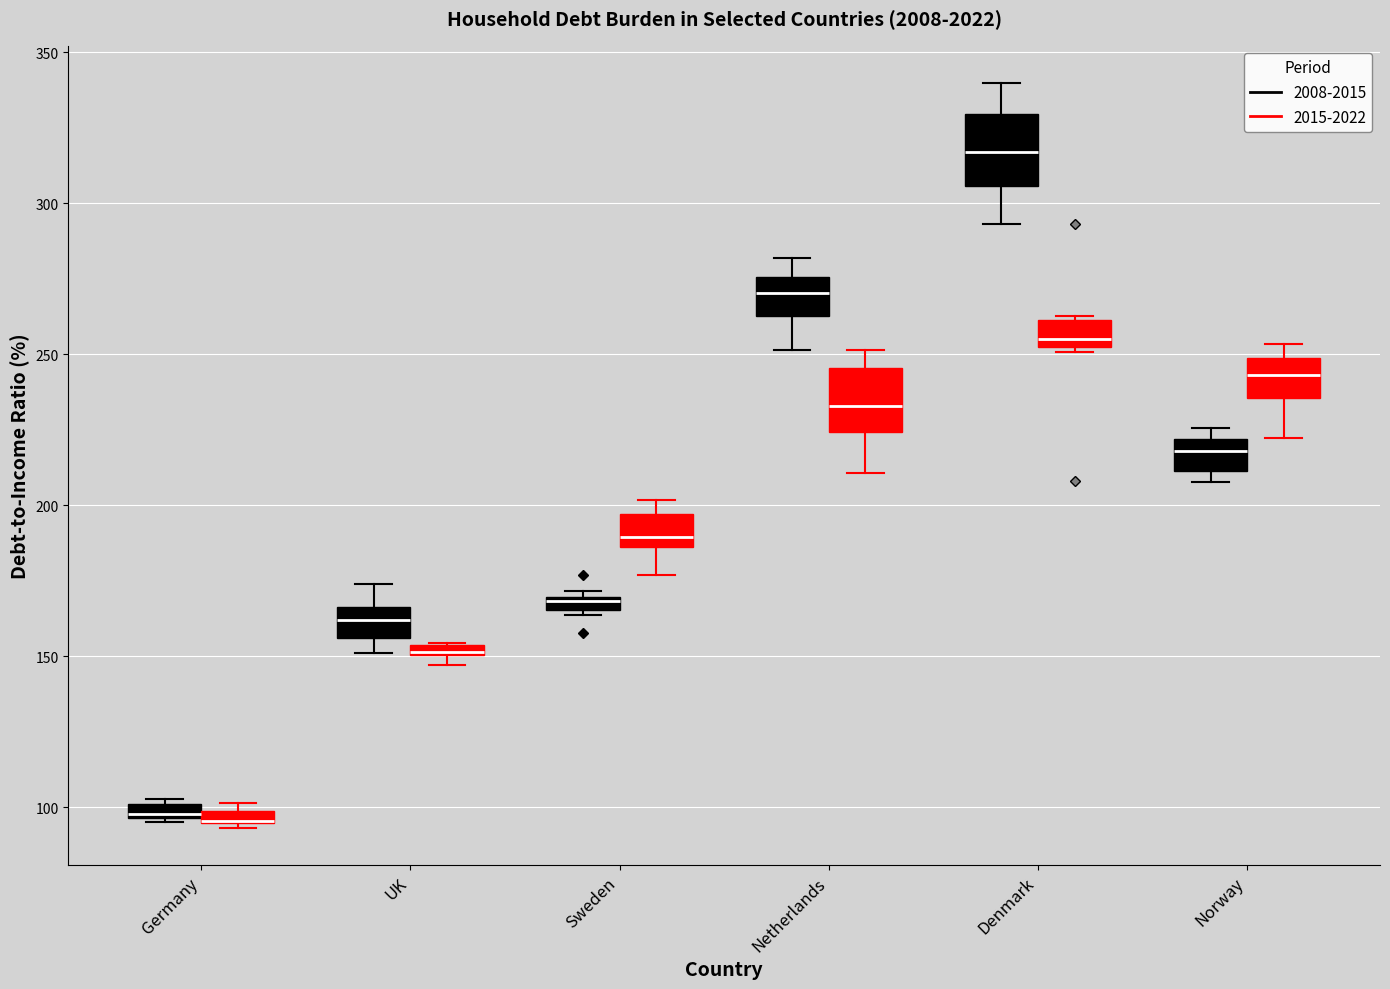

Where does the median line of the box for Netherlands (2008-2015) sit on the y-axis? The values are not printed on the chart, so give them approximately, as read against the axis.

270